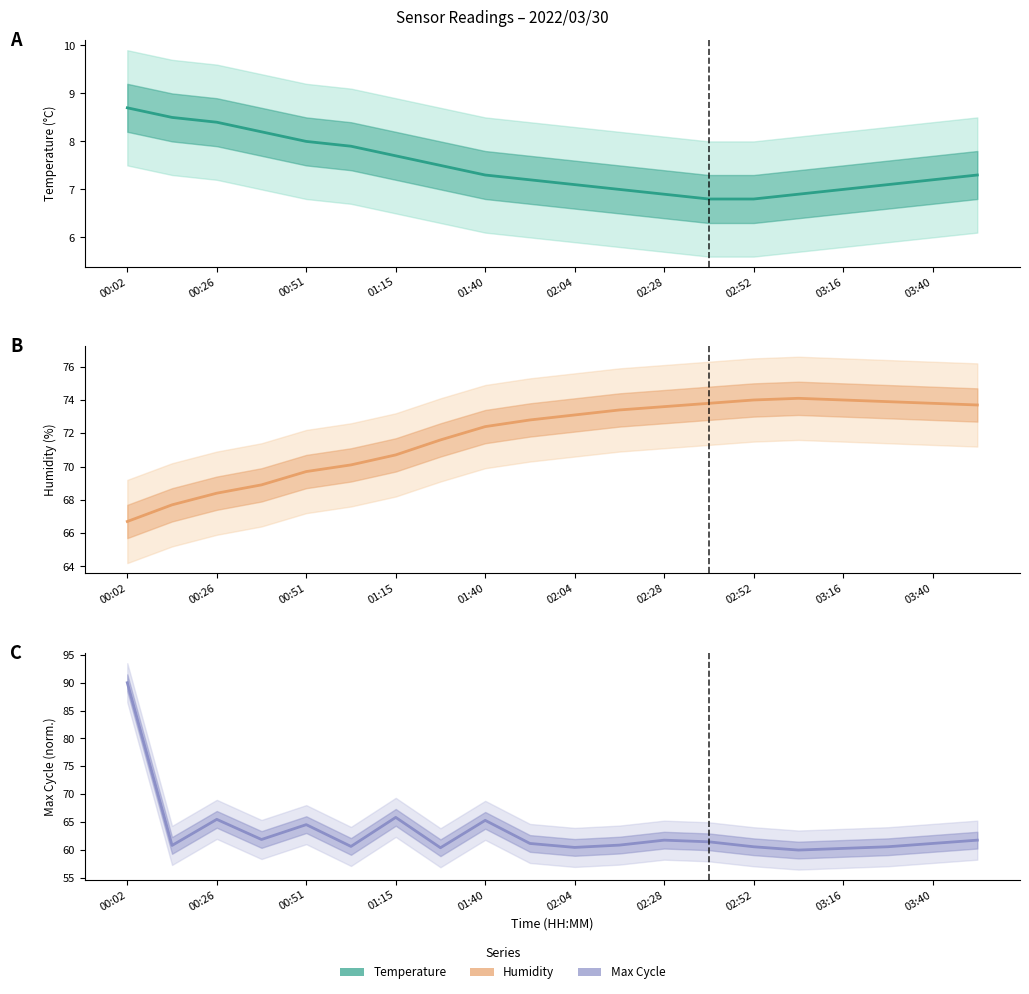

Does the chart have visible grid lines?

No